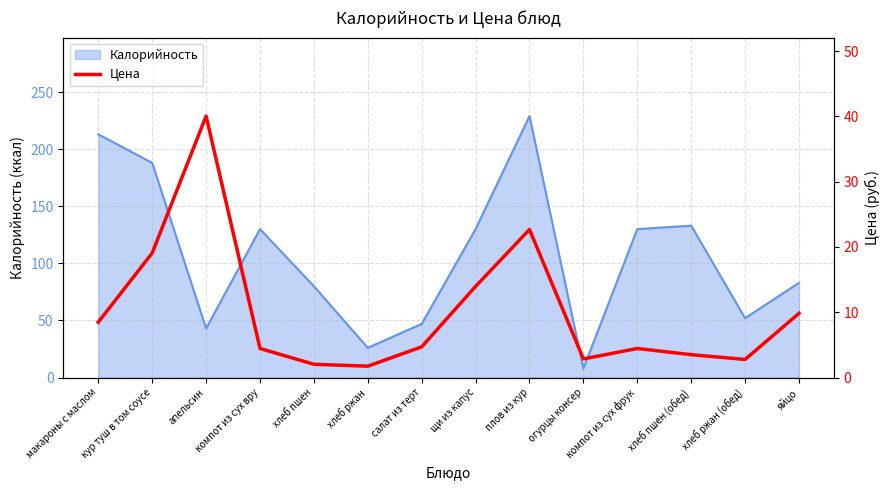

At which category does the data reach its first local peak?

апельсин